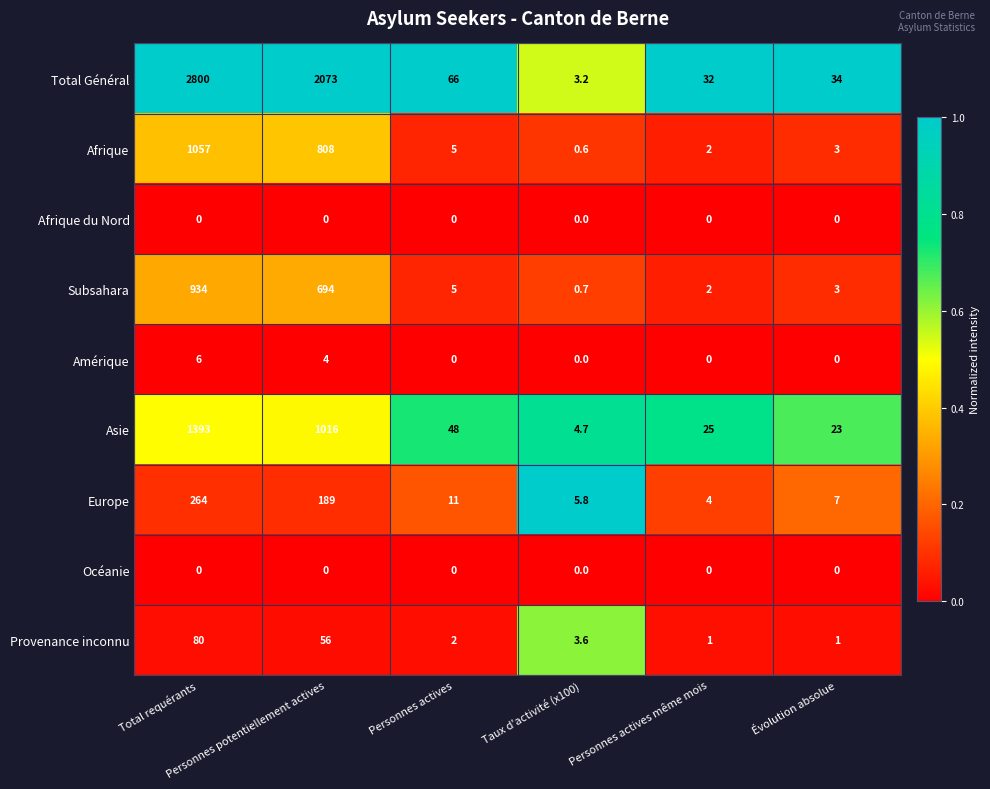

Count the number of data series in this chart.

9